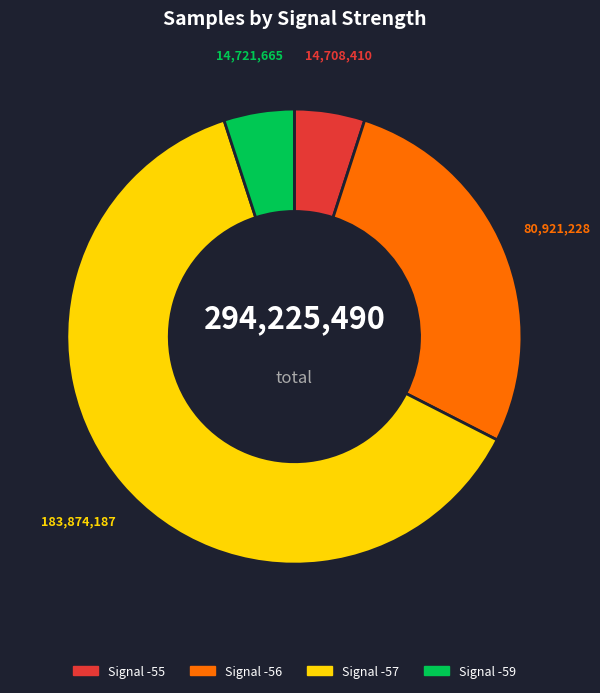

Is there any slice that represents more than half of the pie?

Yes